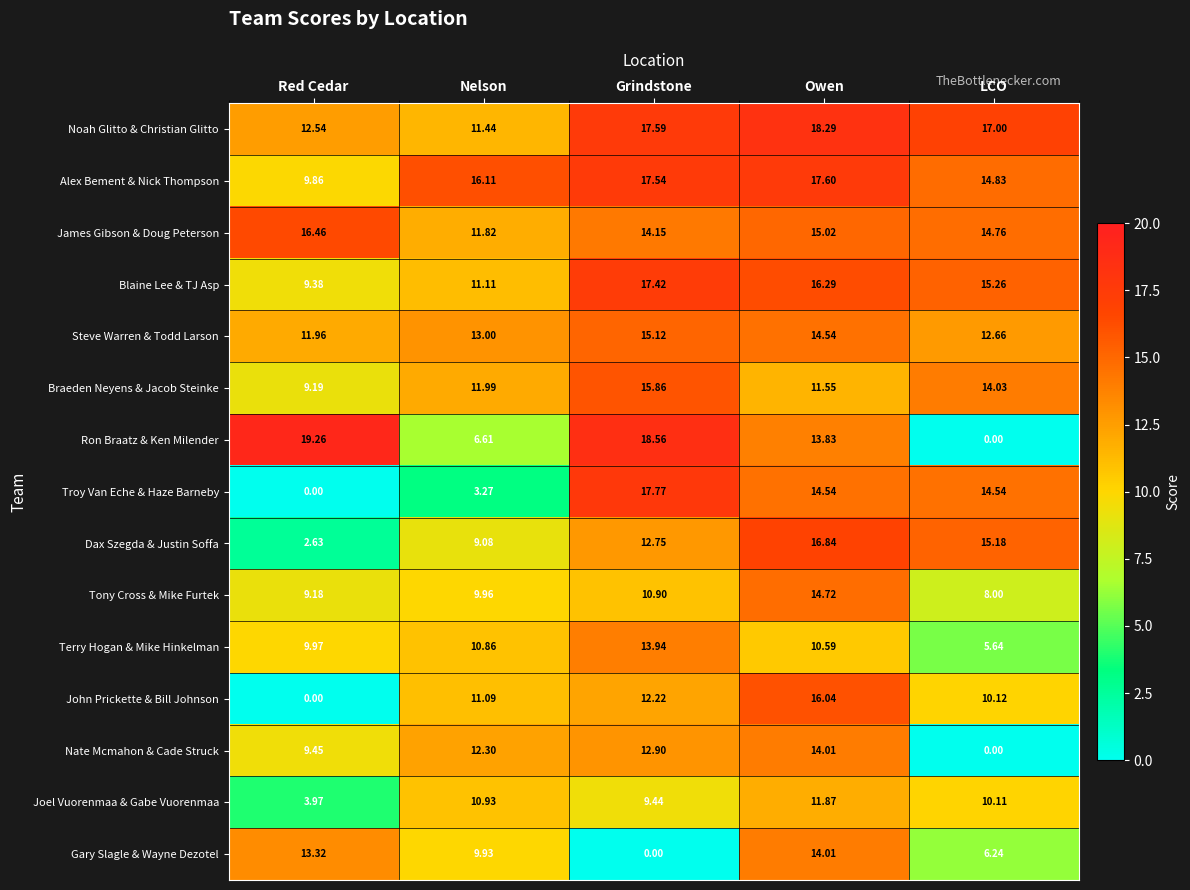

Which series has the widest spread of values?

Ron Braatz & Ken Milender